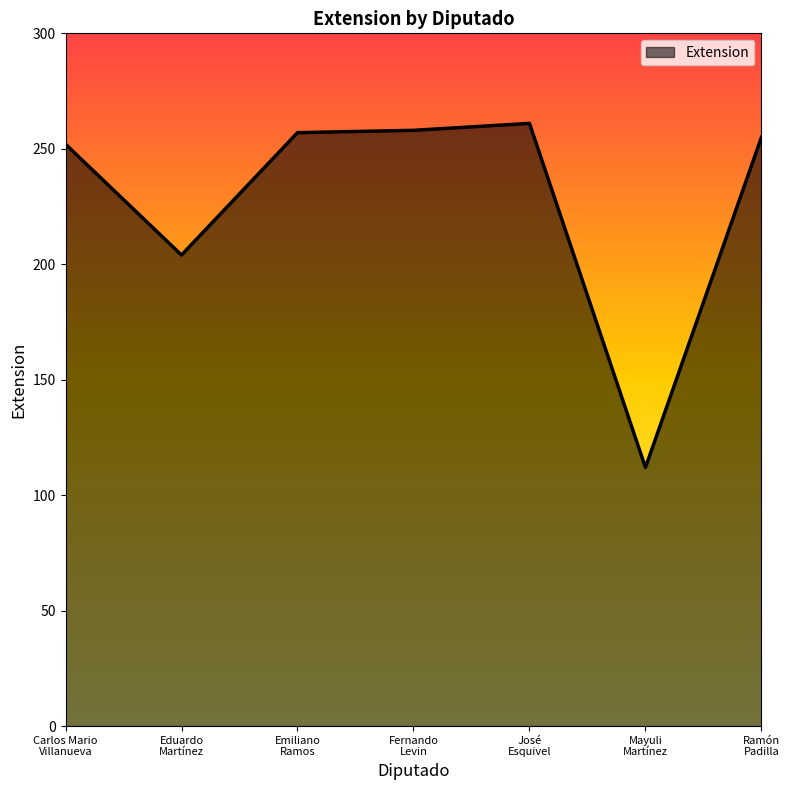

What is the maximum value shown in the chart?

261